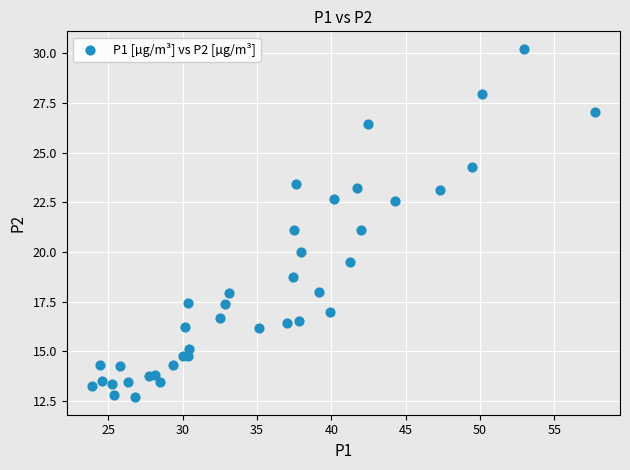

What is the range of X values (max minus min)?

33.8